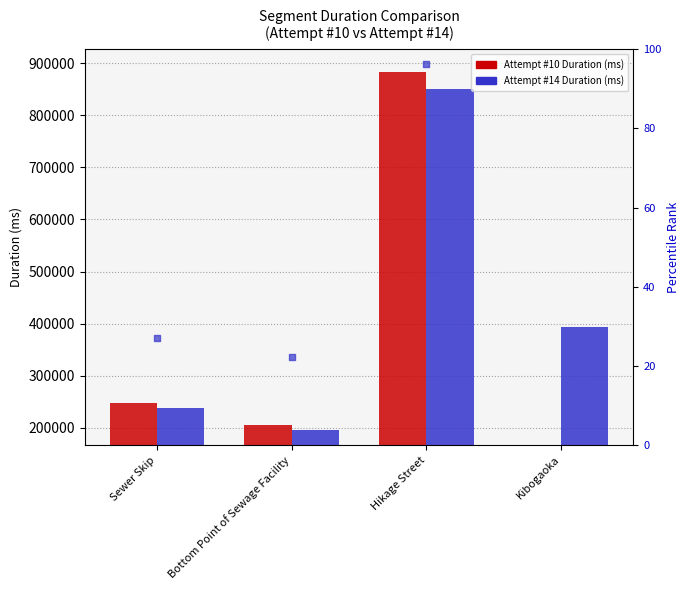

Which series has the largest total across all categories?

Attempt #14 Duration (ms)